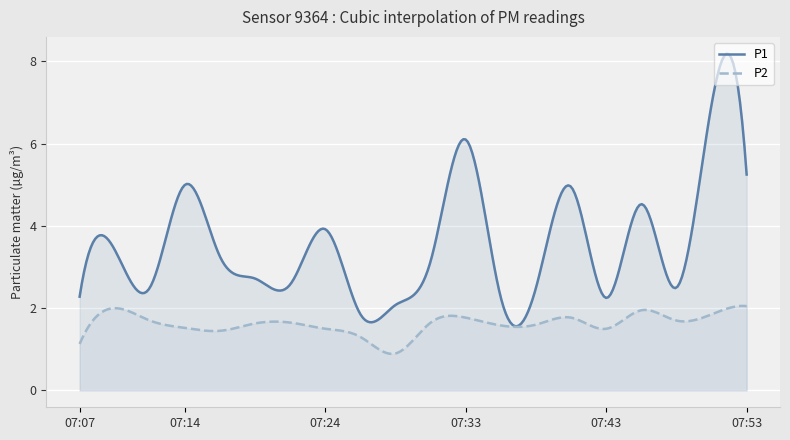

What is the total value across all series at 07:36?

3.8